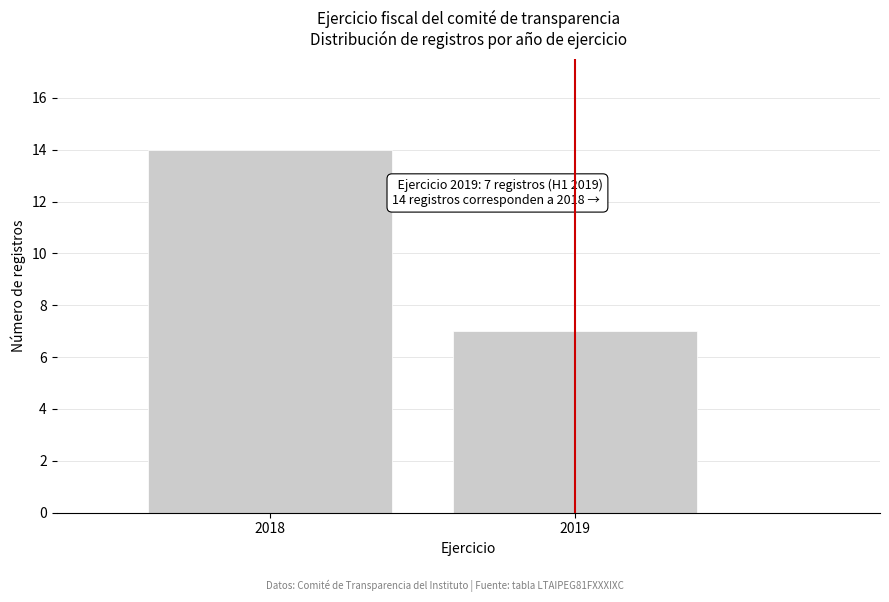

Reading left to right, what are all the values shown in this chart?

2018=14	2019=7